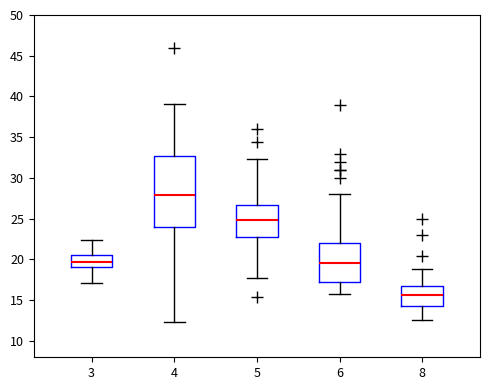

Reading left to right, read every box against the y-axis: the position of its median line, the range the box covers, and the ends of its whiskers. The values are not printed on the chart, so give them approximately, as read against the axis.

3: median 19.5, box 19.0 to 20.5, whiskers 17.0 to 22.5
4: median 28.0, box 24.0 to 32.5, whiskers 12.5 to 39.0
5: median 25.0, box 23.0 to 26.5, whiskers 17.5 to 32.5
6: median 19.5, box 17.0 to 22.0, whiskers 16.0 to 28.0
8: median 15.5, box 14.5 to 16.5, whiskers 12.5 to 19.0